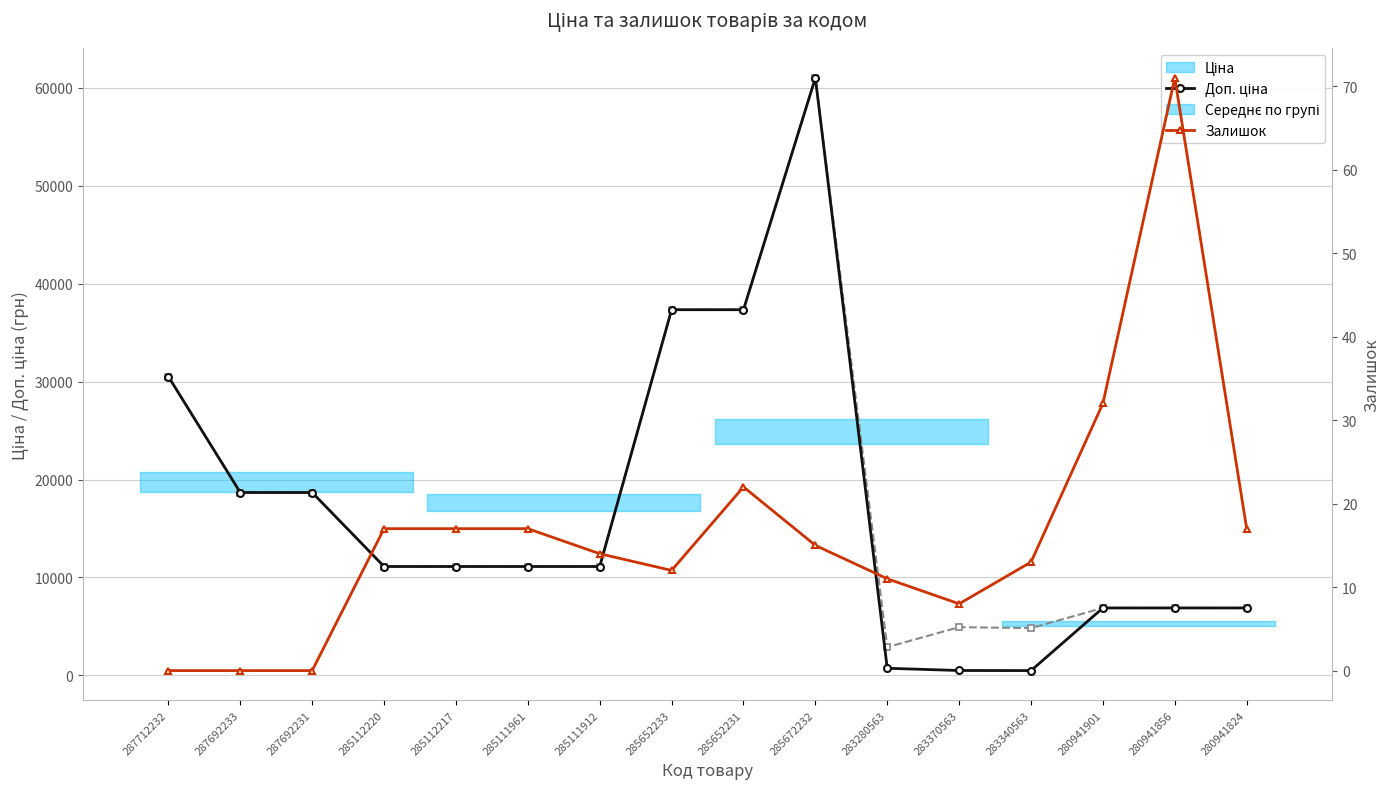

Which category has the highest value across all series?

285672232